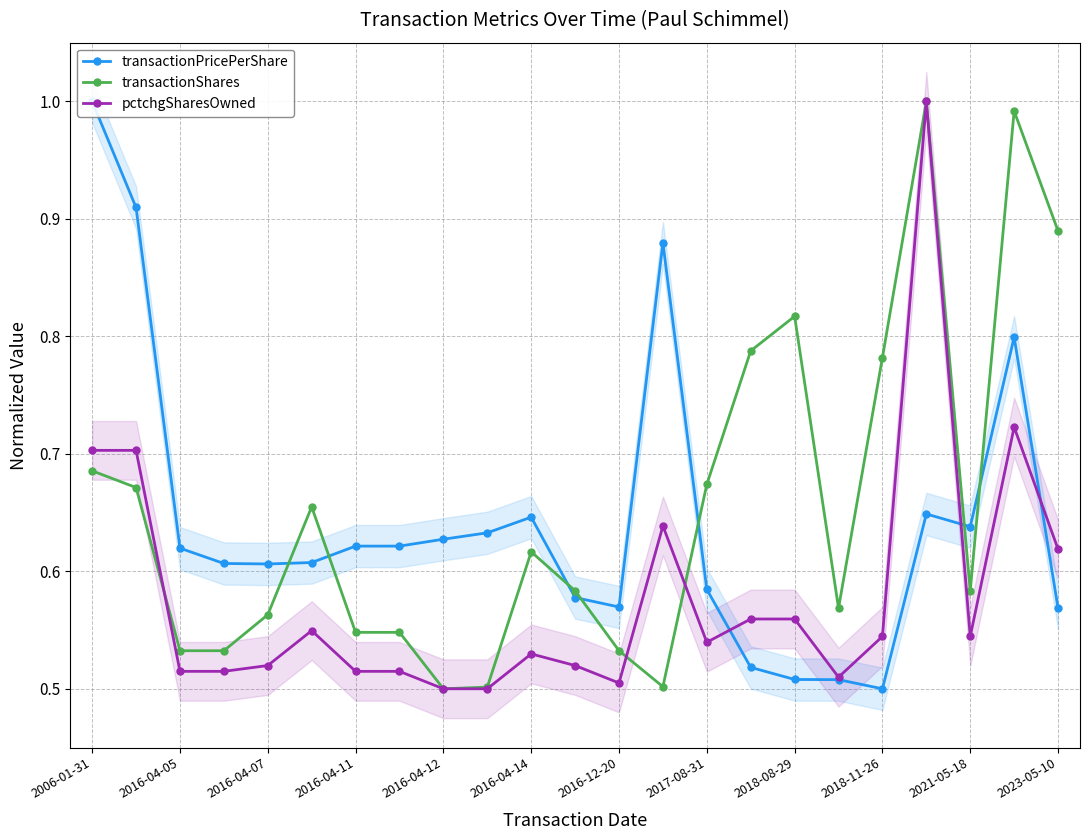

The pctchgSharesOwned series shows 0.5 at 2016-04-11. True or false?

True